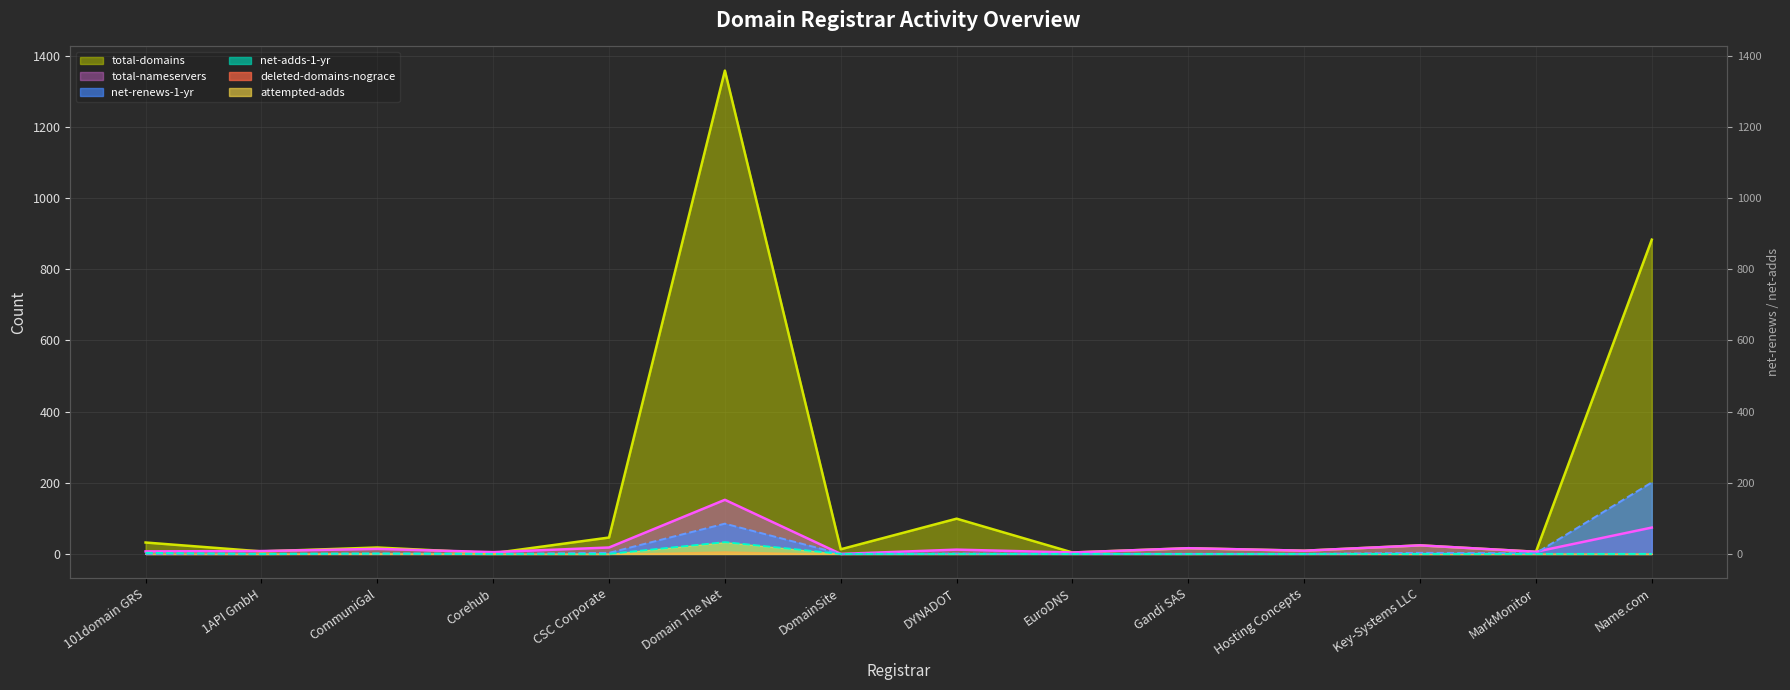

True or false: net-renews-1-yr and total-domains cross at least once.

False